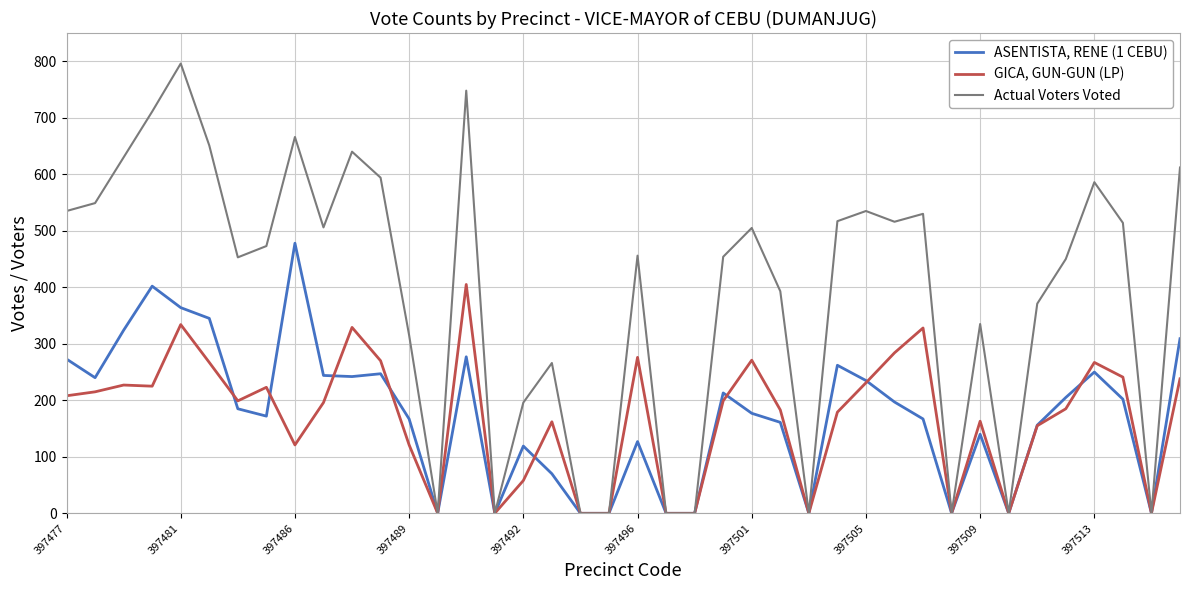

List the series in order of their peak value, highest first.

Actual Voters Voted, ASENTISTA, RENE (1 CEBU), GICA, GUN-GUN (LP)